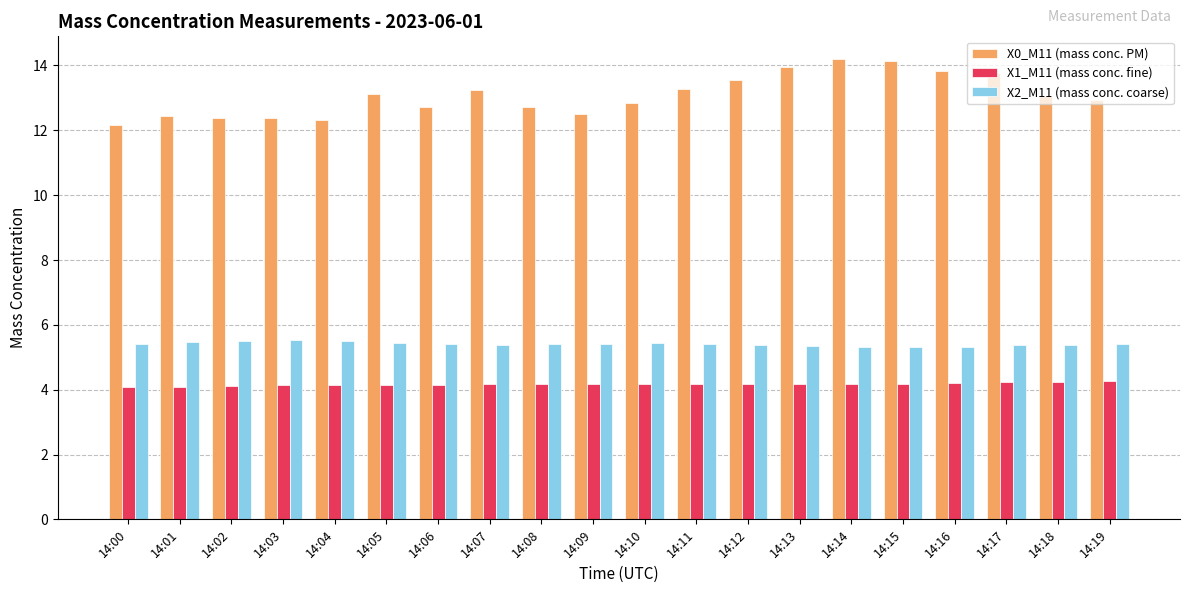

At how many categories does at least one series exceed 13?

10